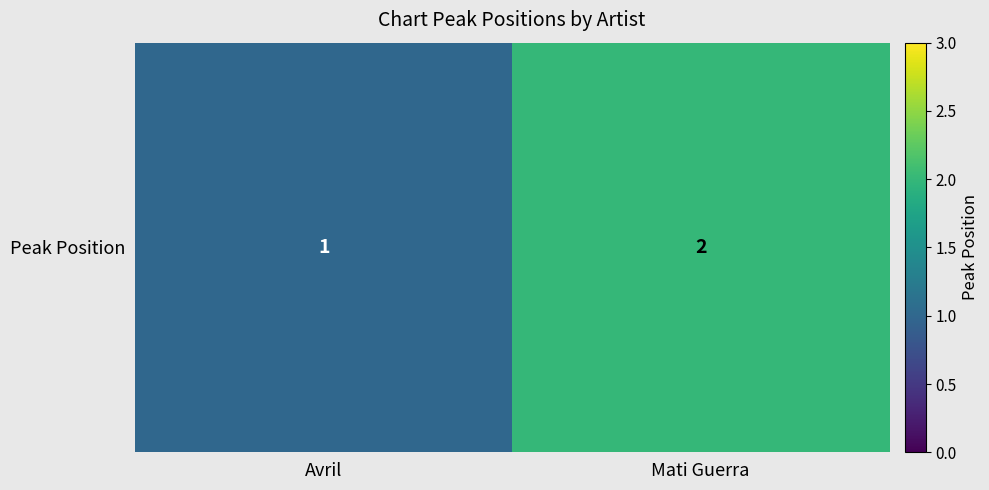

What is the difference between the maximum and minimum values?

1